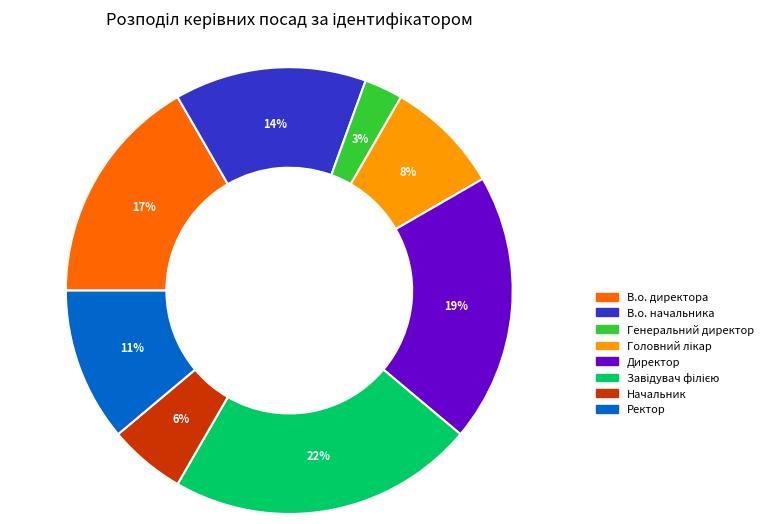

Does any single category account for the majority?

No